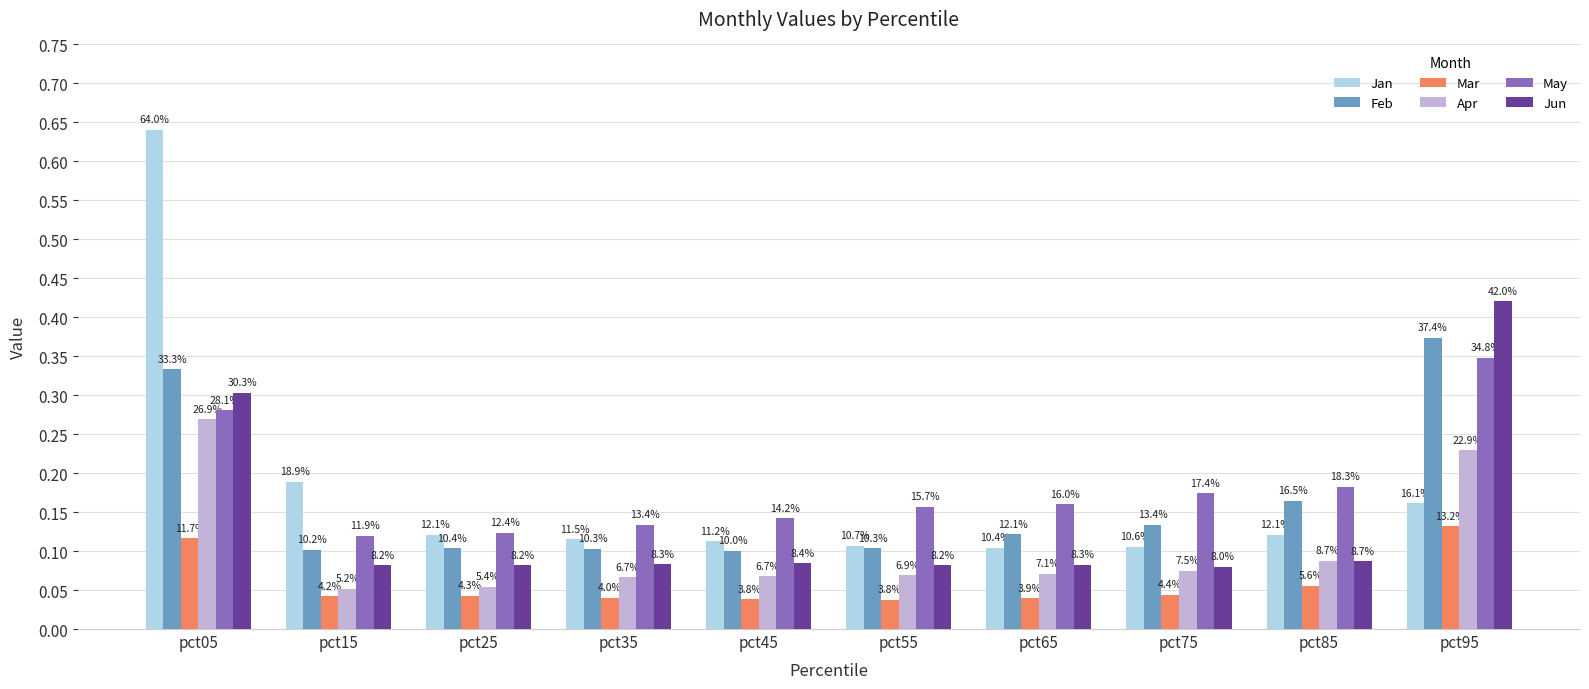

What are all the series names shown in the legend?

Jan, Feb, Mar, Apr, May, Jun